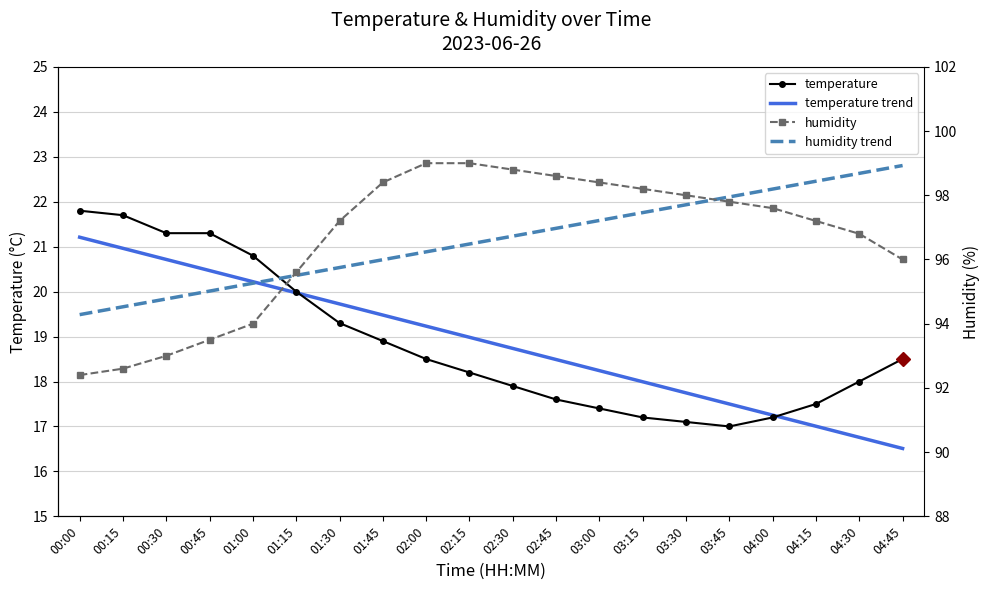

Reading left to right, transcribe all the data shown in this chart.

temperature: 00:00=21.8	00:15=21.7	00:30=21.3	00:45=21.3	01:00=20.8	01:15=20.0	01:30=19.3	01:45=18.9	02:00=18.5	02:15=18.2	02:30=17.9	02:45=17.6	03:00=17.4	03:15=17.2	03:30=17.1	03:45=17.0	04:00=17.2	04:15=17.5	04:30=18.0	04:45=18.5
temperature trend: 00:00=21.2	00:15=21.0	00:30=20.7	00:45=20.5	01:00=20.2	01:15=20.0	01:30=19.7	01:45=19.5	02:00=19.2	02:15=19.0	02:30=18.7	02:45=18.5	03:00=18.2	03:15=18.0	03:30=17.7	03:45=17.5	04:00=17.3	04:15=17.0	04:30=16.8	04:45=16.5
humidity: 00:00=92.4	00:15=92.6	00:30=93.0	00:45=93.5	01:00=94.0	01:15=95.6	01:30=97.2	01:45=98.4	02:00=99.0	02:15=99.0	02:30=98.8	02:45=98.6	03:00=98.4	03:15=98.2	03:30=98.0	03:45=97.8	04:00=97.6	04:15=97.2	04:30=96.8	04:45=96.0
humidity trend: 00:00=94.3	00:15=94.5	00:30=94.8	00:45=95.0	01:00=95.3	01:15=95.5	01:30=95.7	01:45=96.0	02:00=96.2	02:15=96.5	02:30=96.7	02:45=97.0	03:00=97.2	03:15=97.5	03:30=97.7	03:45=97.9	04:00=98.2	04:15=98.4	04:30=98.7	04:45=98.9